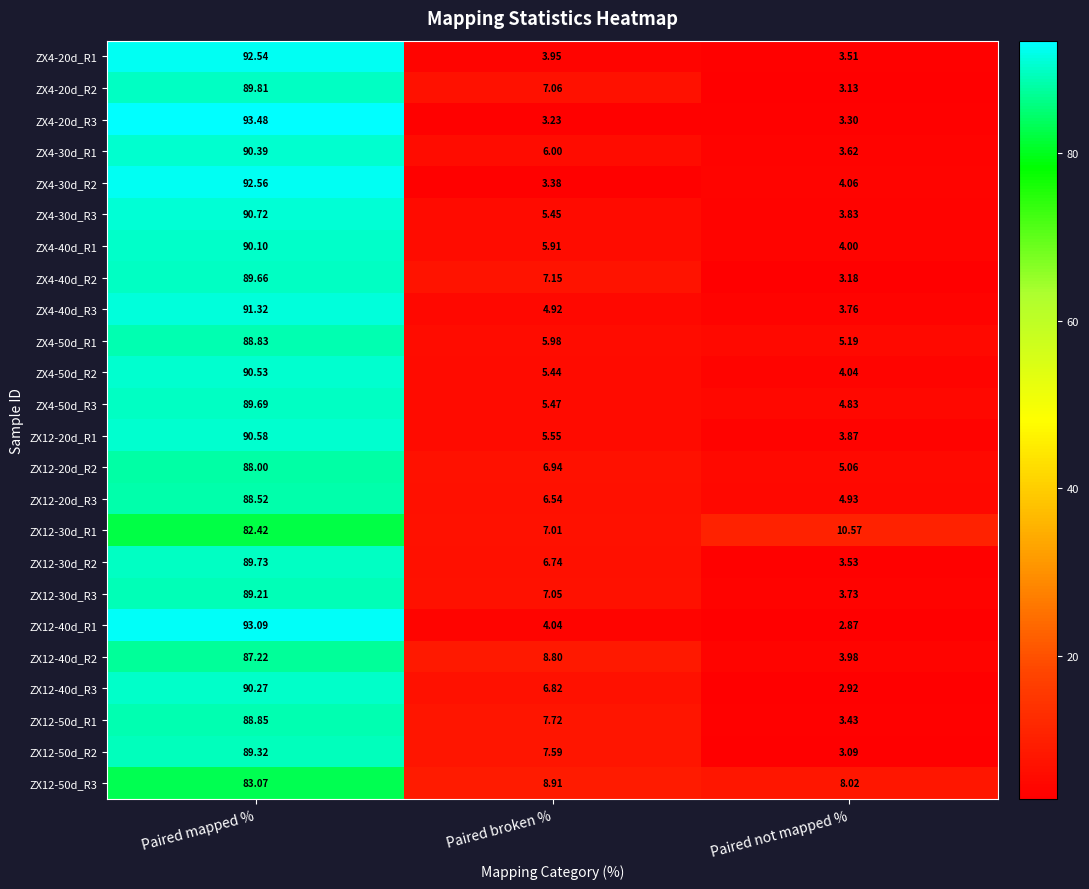

At which label does ZX12-20d_R2 first exceed 6?

Paired mapped %